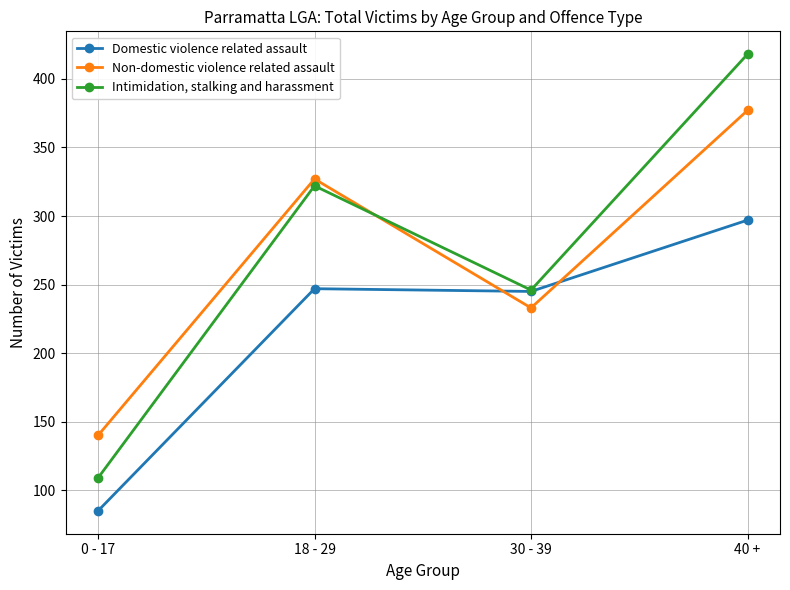

What is the highest value of the Intimidation, stalking and harassment series?

418